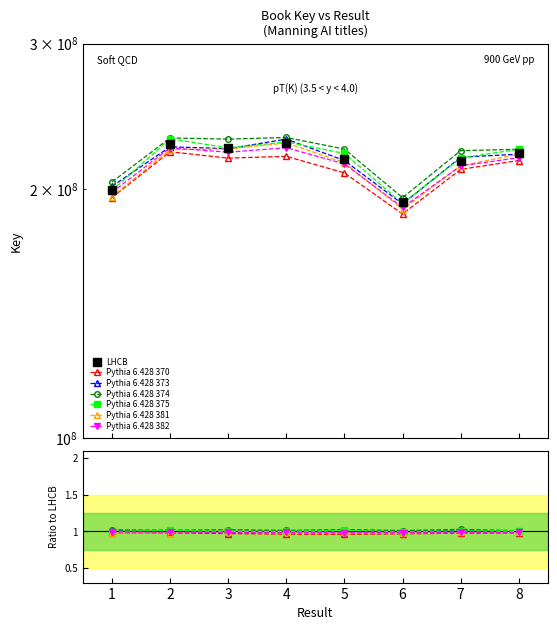

Where is the first local maximum?

2